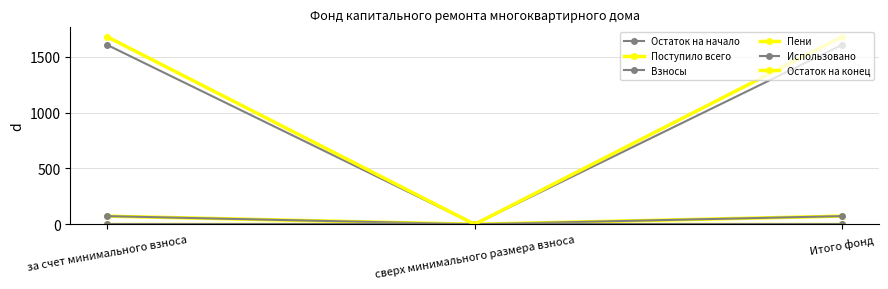

At which label is Остаток на конец closest to 840?

сверх минимального размера взноса